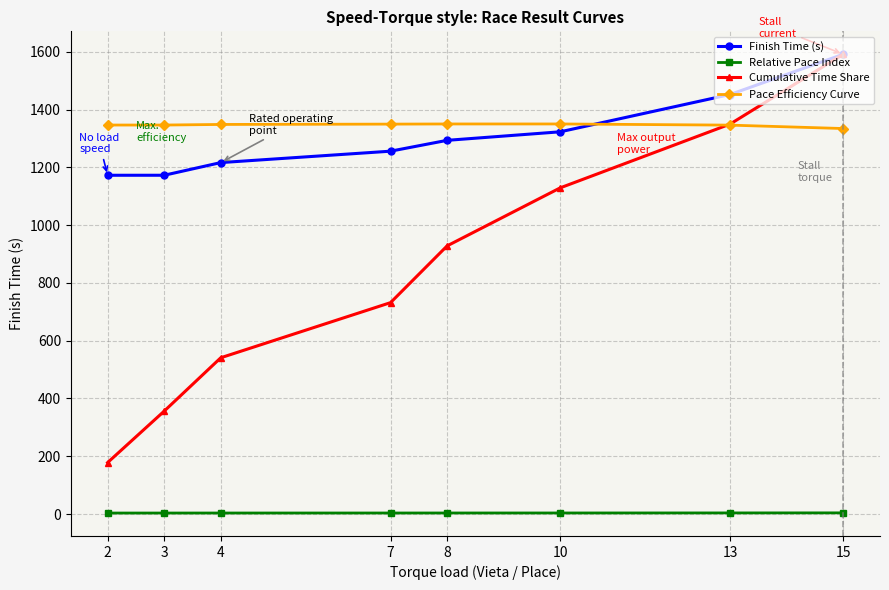

What is the total value across all series at 13?

4151.2